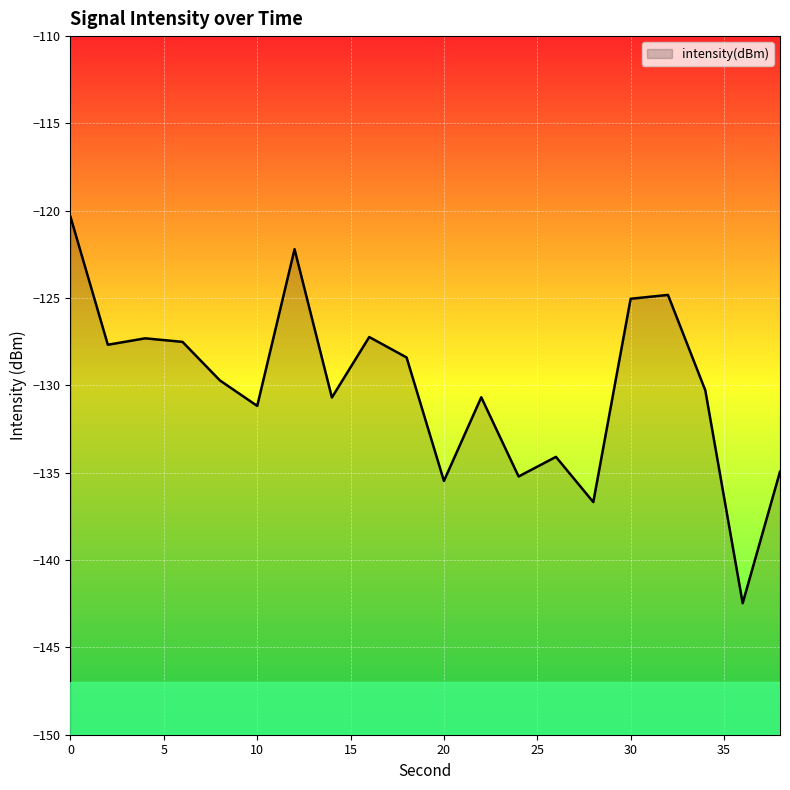

How many interior local valleys (lower than both neighbors) does the data have?

7